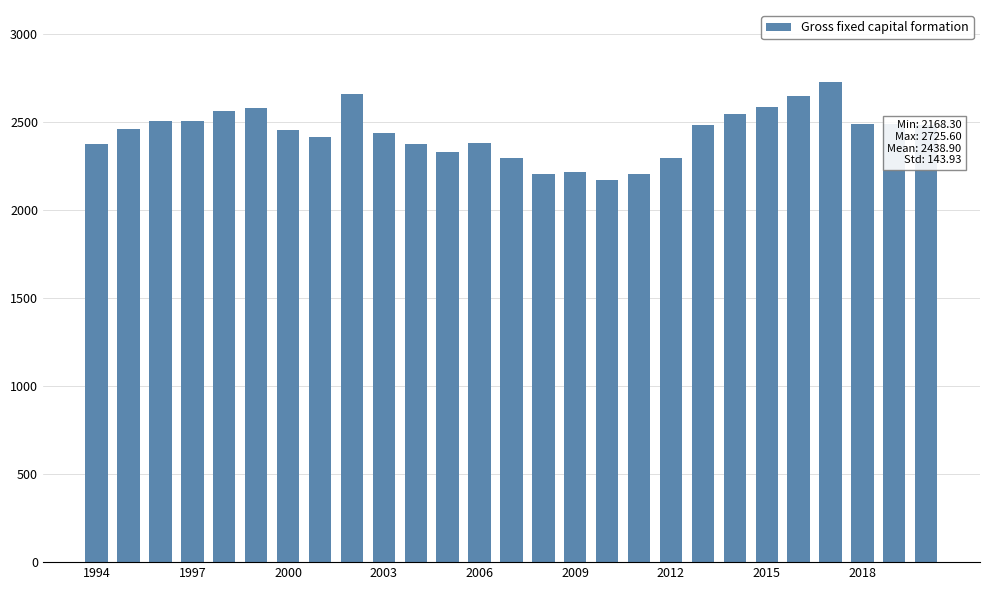

What is the value of the 18th bar from the left?

2202.1